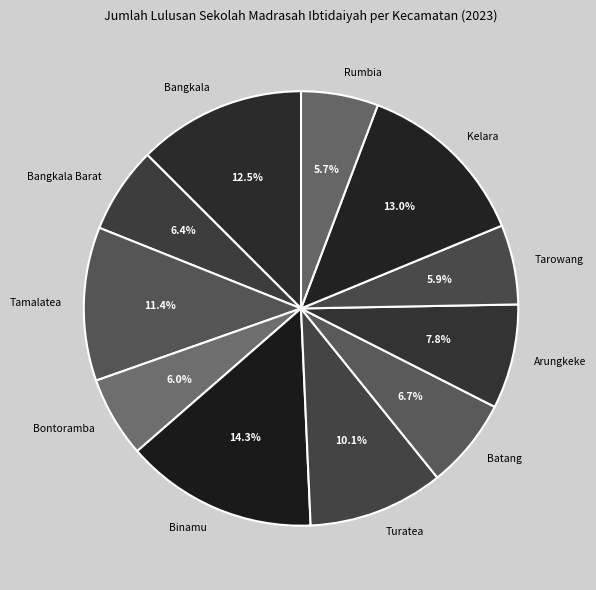

How many segments does this pie chart have?

11